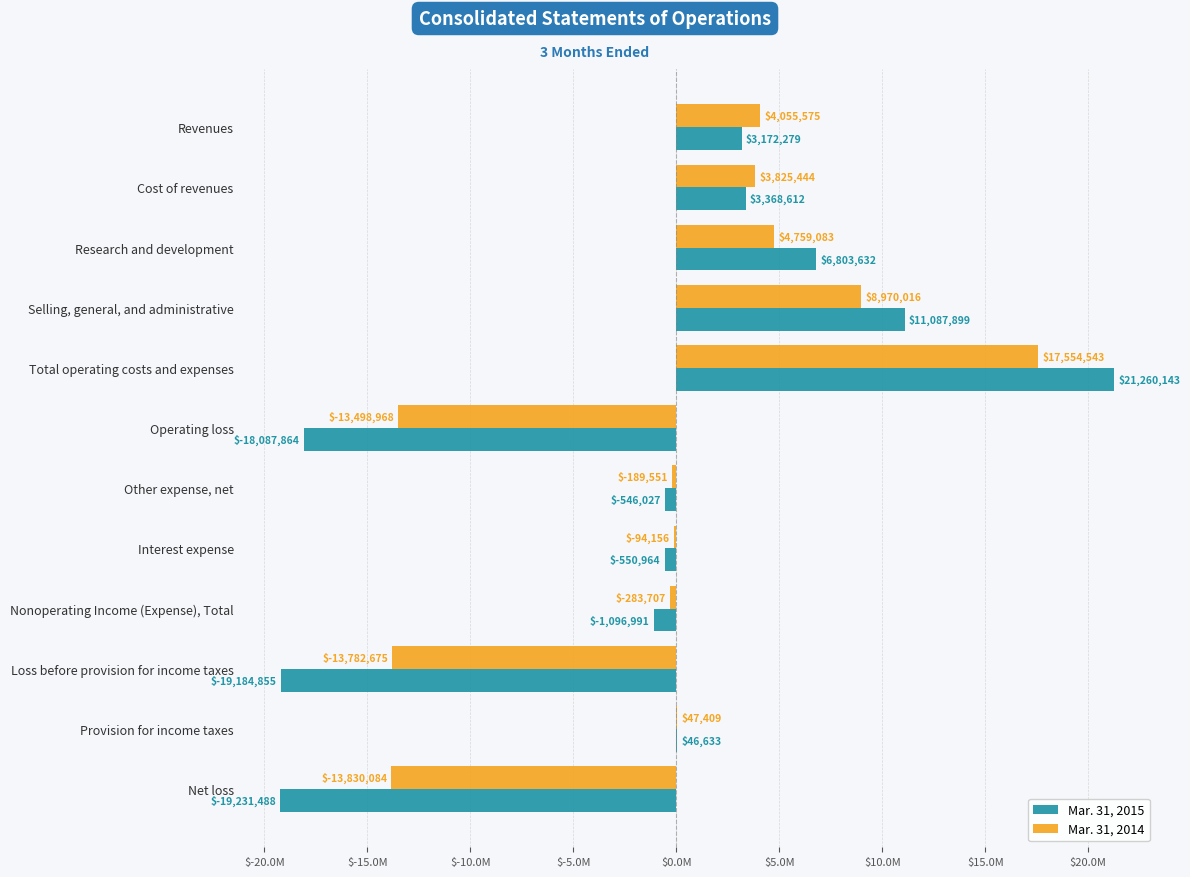

What are all the series names shown in the legend?

Mar. 31, 2015, Mar. 31, 2014